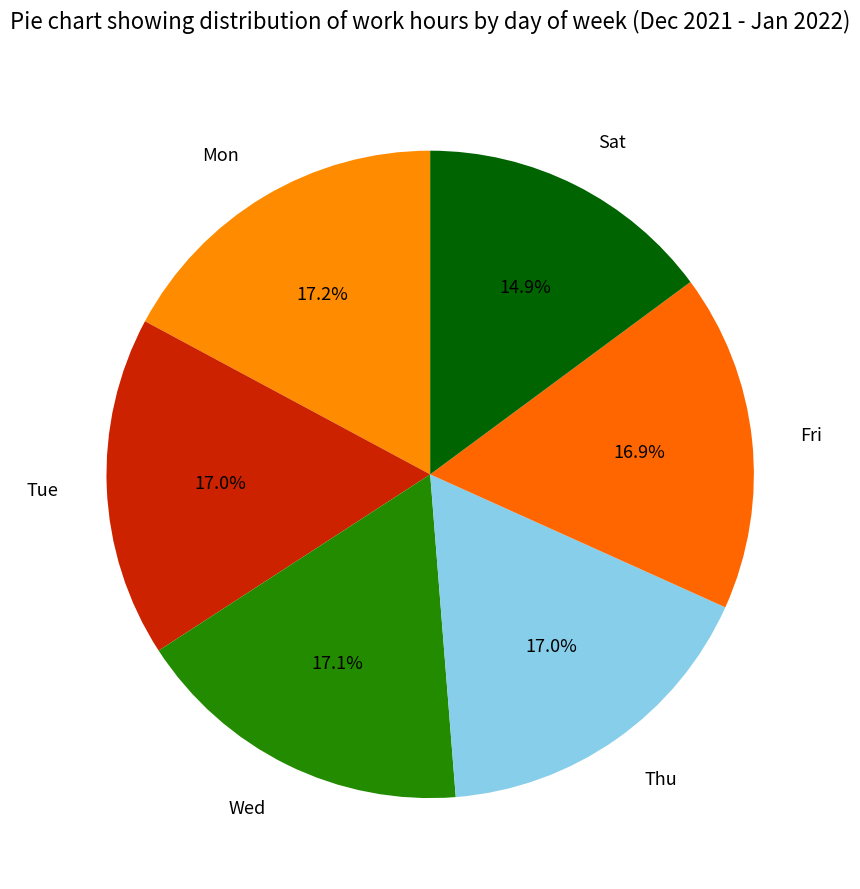

Which category has the smallest portion of the pie?

Sat